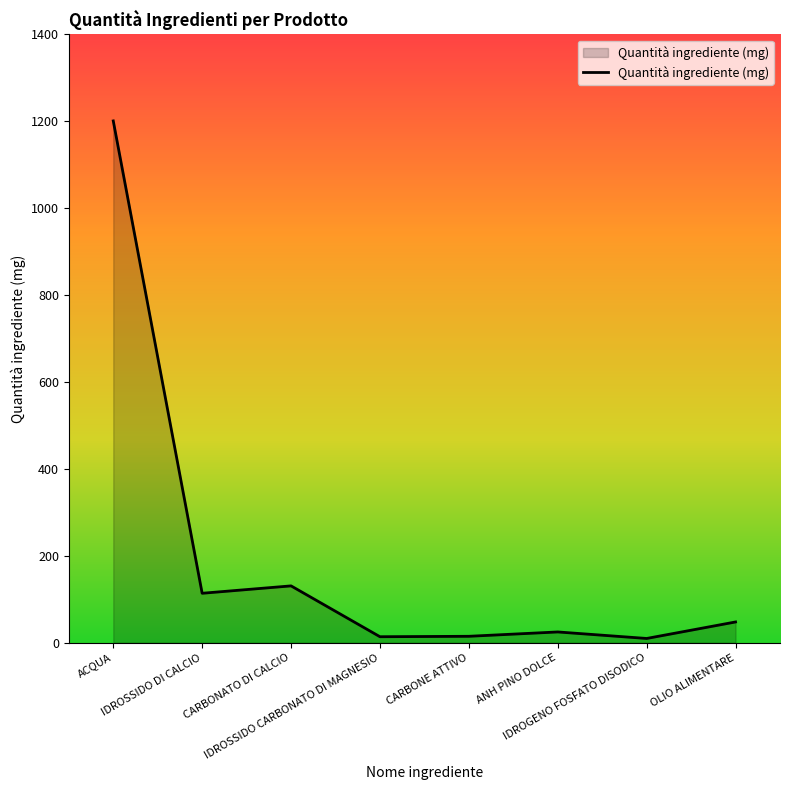

Which has a higher value, IDROSSIDO CARBONATO DI MAGNESIO or OLIO ALIMENTARE?

OLIO ALIMENTARE